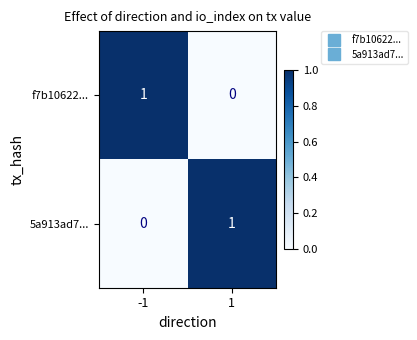

True or false: 5a913ad7... has a value of 1 at -1.

False